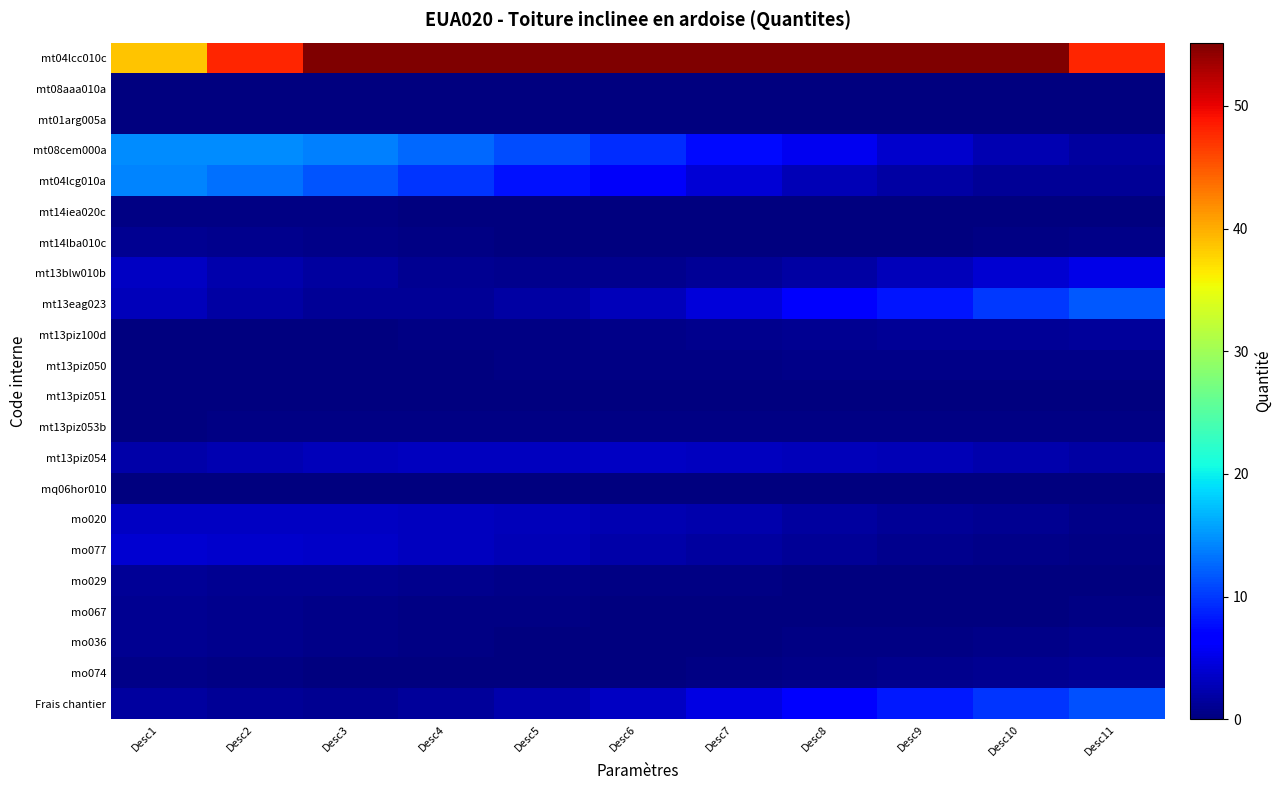

At how many categories does at least one series exceed 13?

11